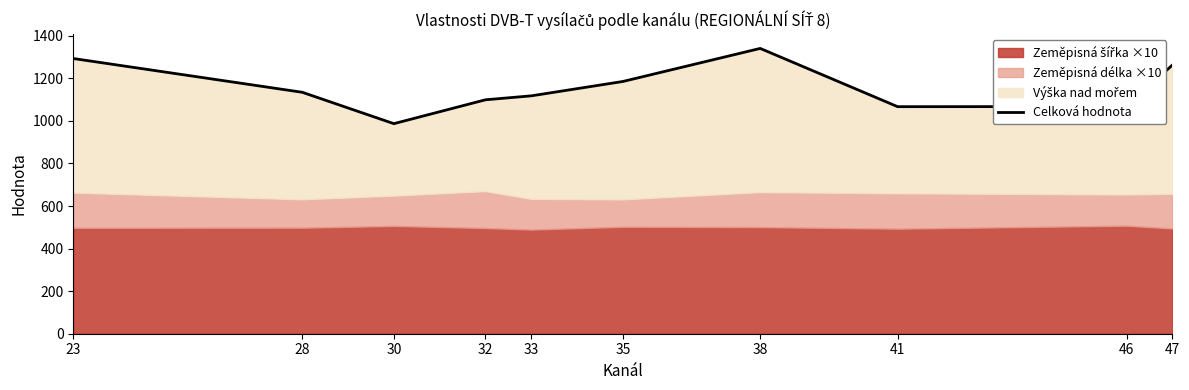

Rank the categories by value from highest to lowest.

38, 23, 47, 35, 28, 33, 32, 46, 41, 30